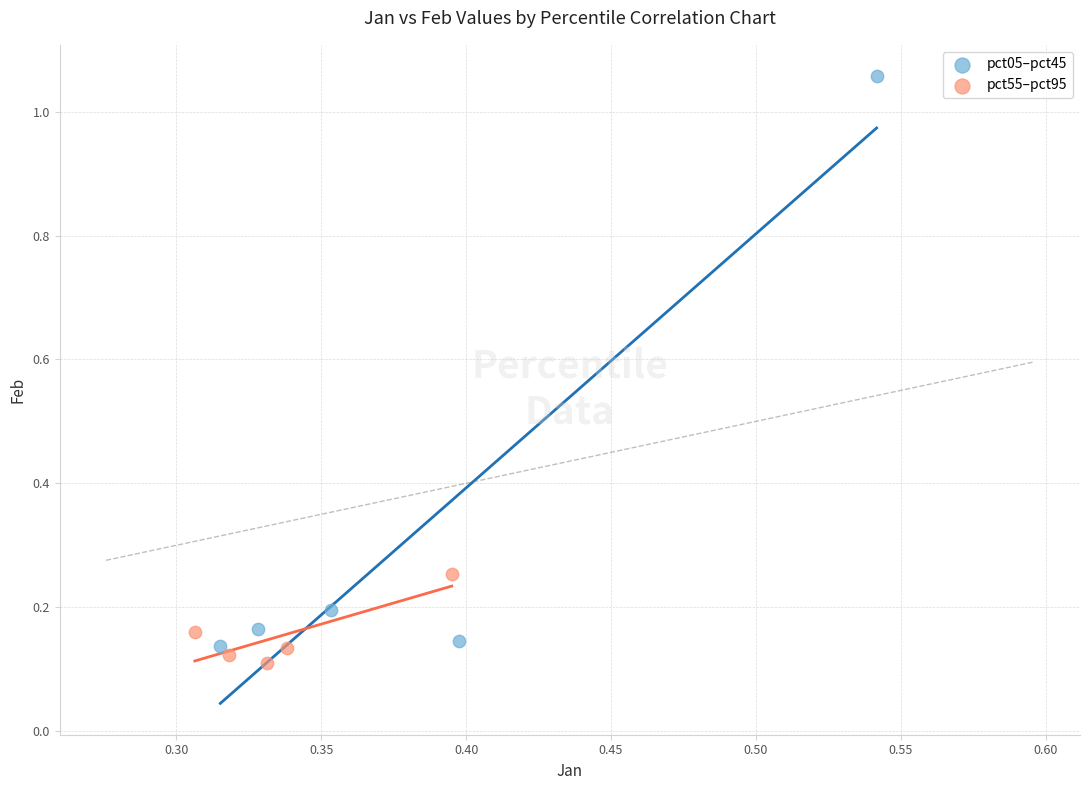

Which series contains the highest Y value?

pct05–pct45